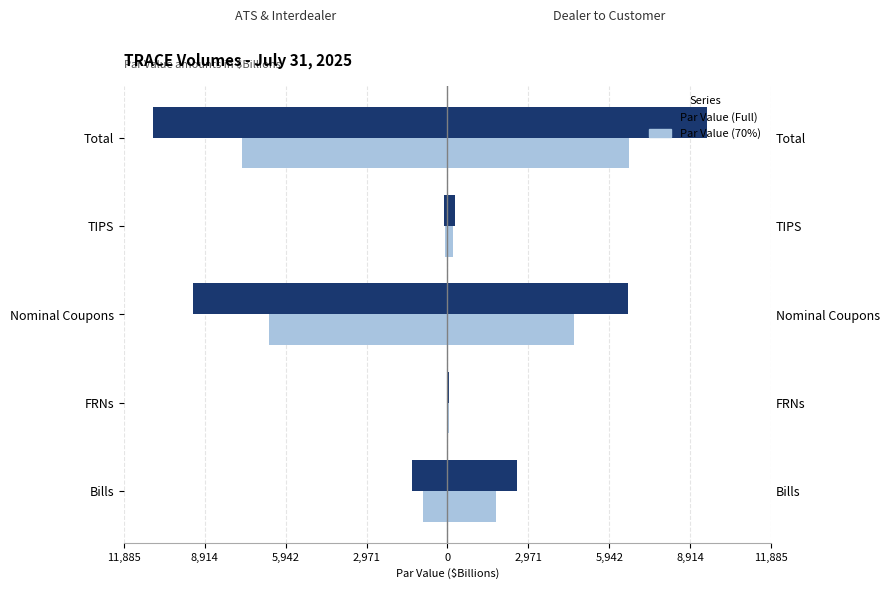

What is the sum of all ATS & Interdealer Par Value (scaled) values?

-15126.9